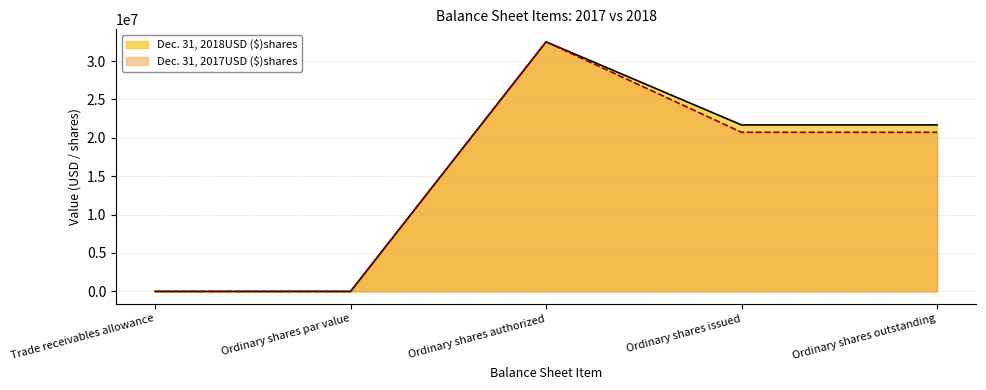

At how many categories does at least one series exceed 16446257?

3